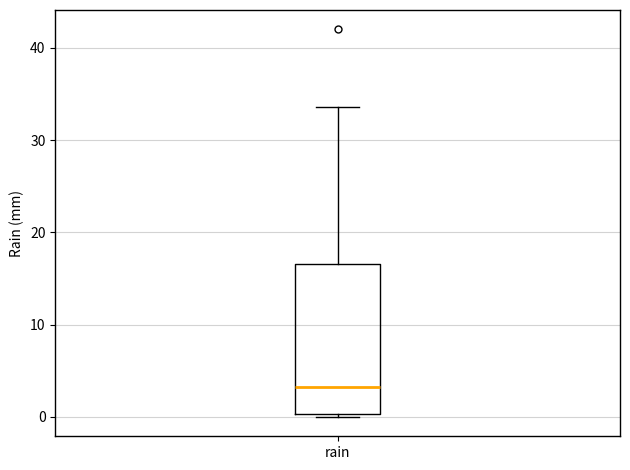

Transcribe this box plot: give where the median line is, the range the box spans, and where the two whiskers end, as read against the y-axis. The values are not printed on the chart, so give them approximately, as read against the axis.

median 3, box 0 to 17, whiskers 0 (just below the box's lower edge) to 34